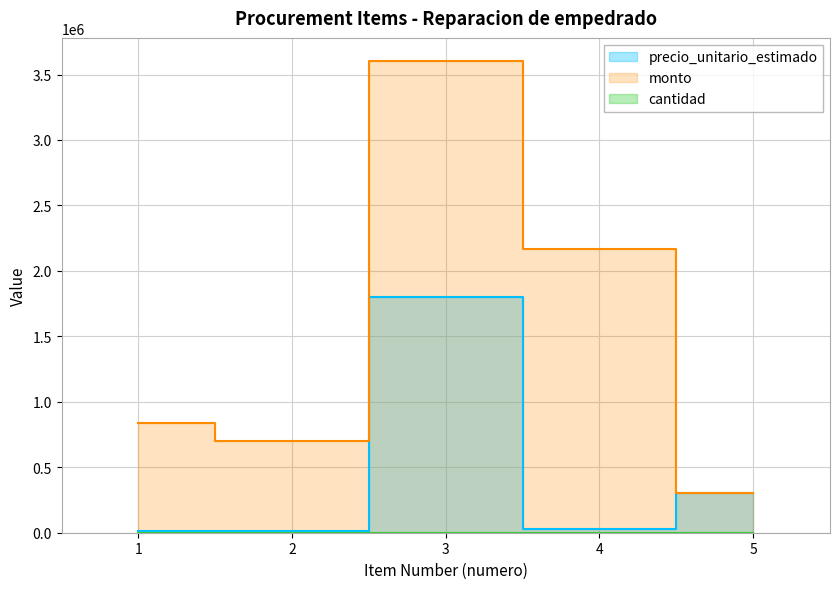

List the series in order of their overall mean, highest first.

monto, precio_unitario_estimado, cantidad